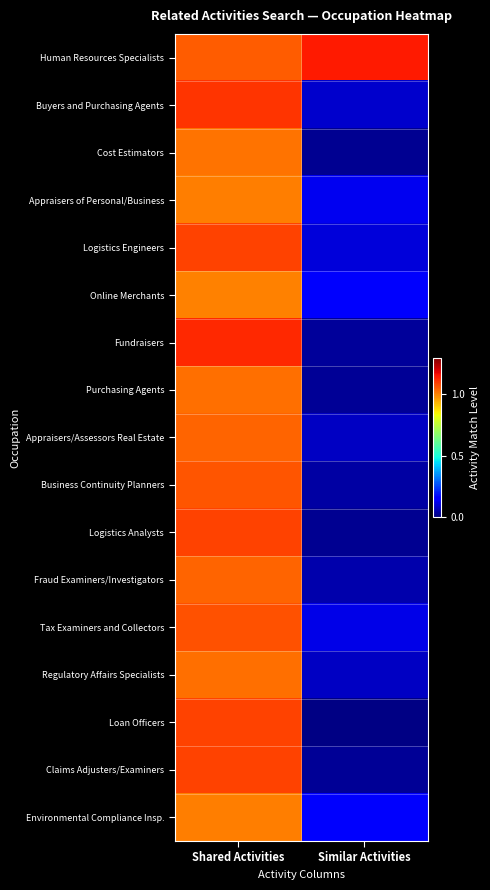

What is the spread (max minus min) of values at Shared Activities?

0.1